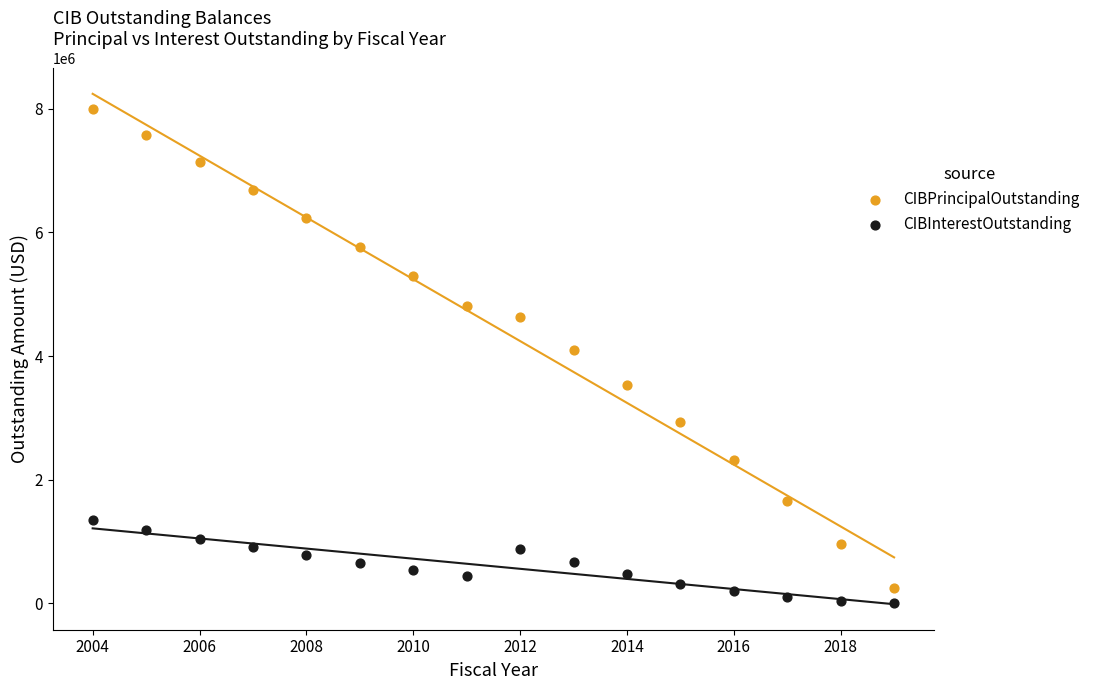

Across all data points, what is the range of Y values (max minus min)?

7998042.5